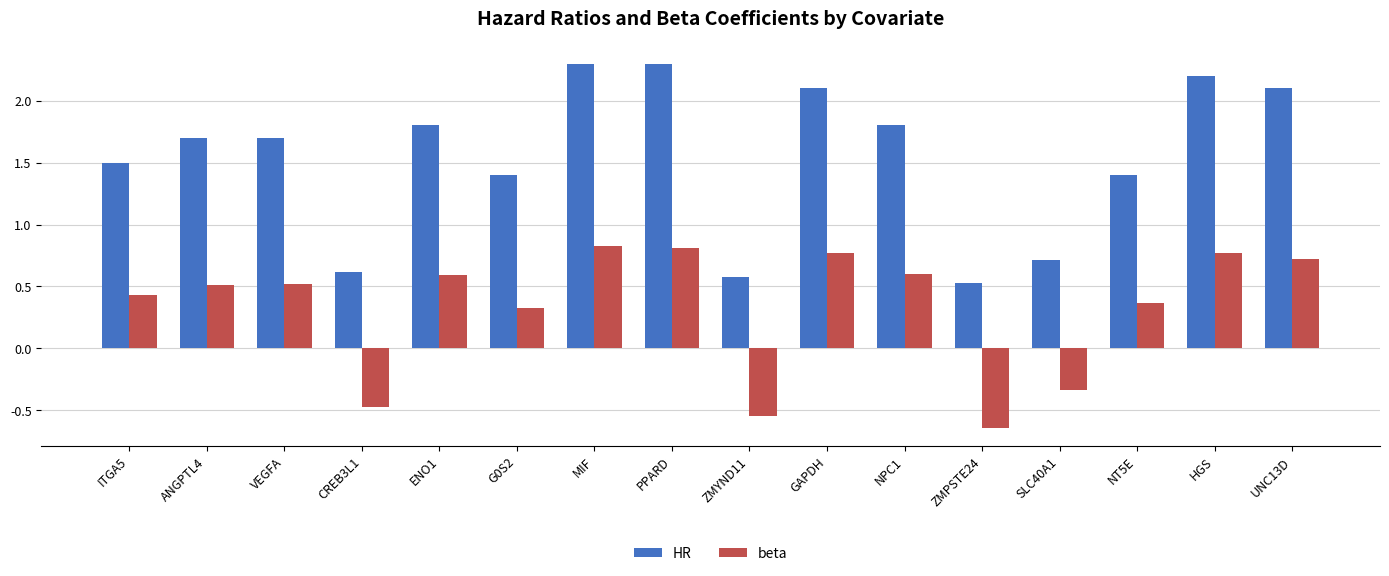

List the series in order of their peak value, highest first.

HR, beta